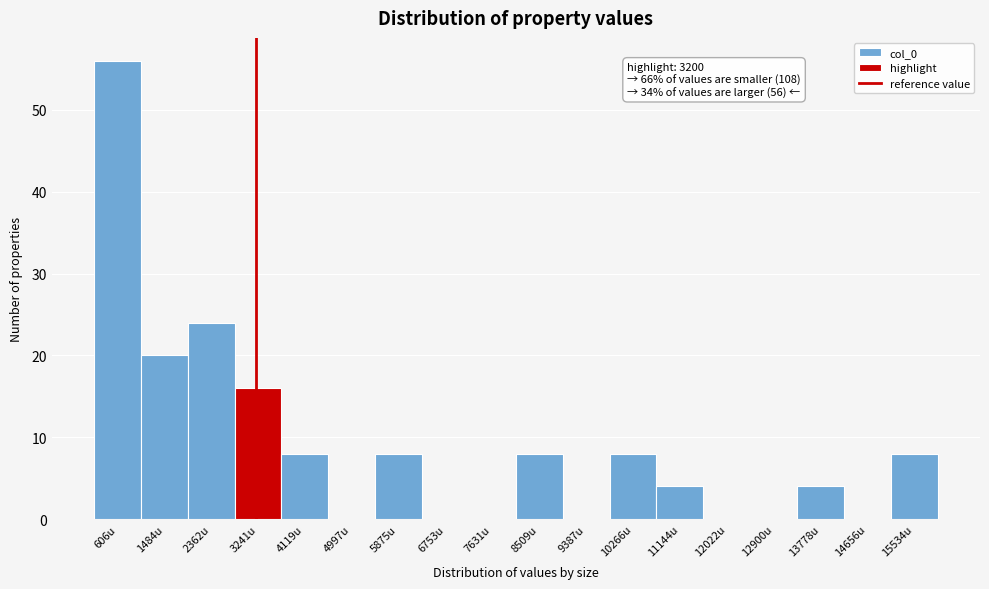

Which range on the x-axis has the tallest bar?

200 to 1000